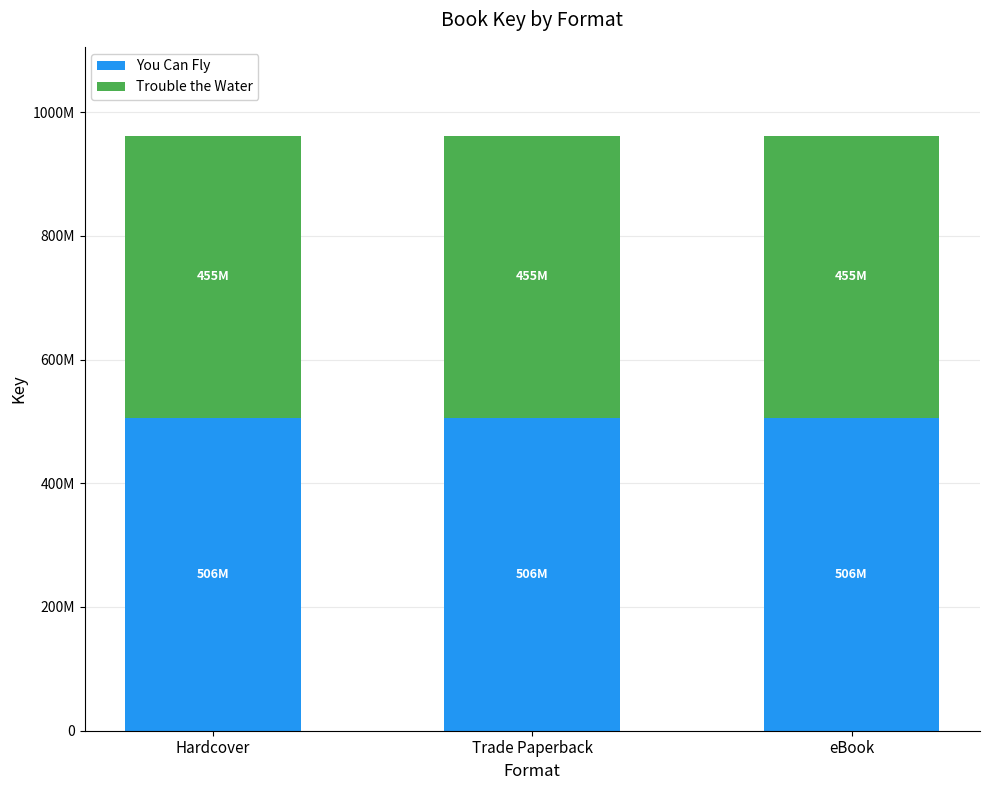

At how many categories does at least one series exceed 458854721?

3